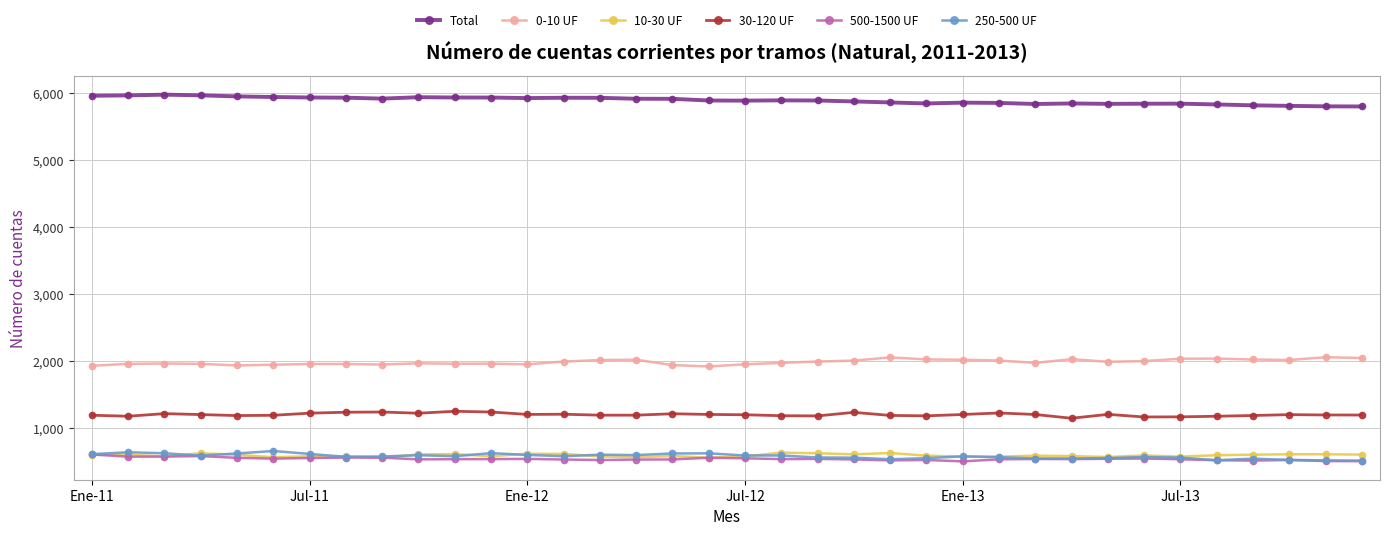

True or false: 500-1500 UF has more than 2 interior local peaks.

True